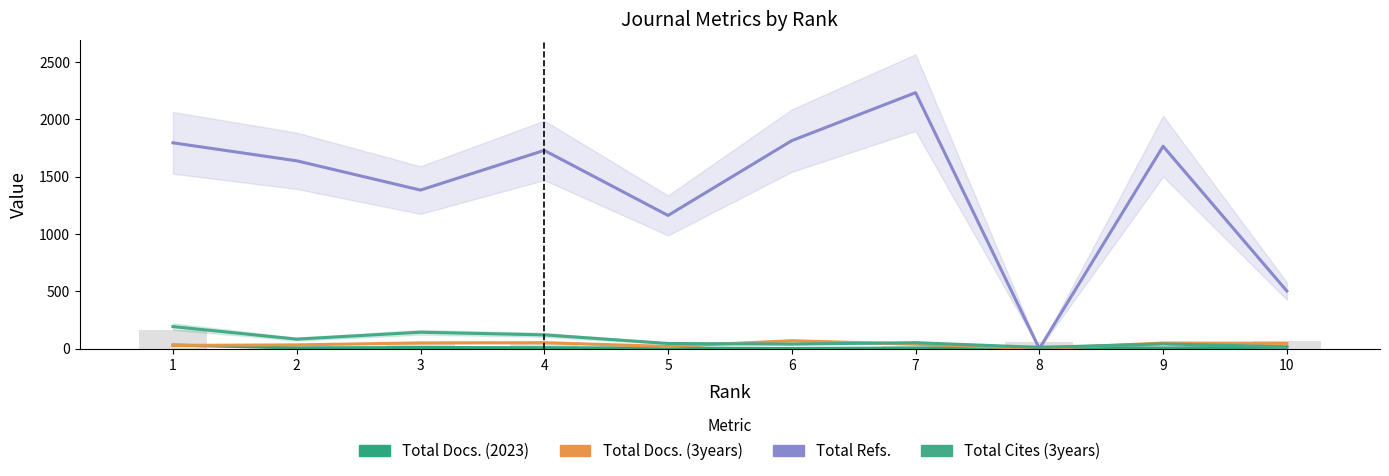

How many categories are shown in the chart?

10